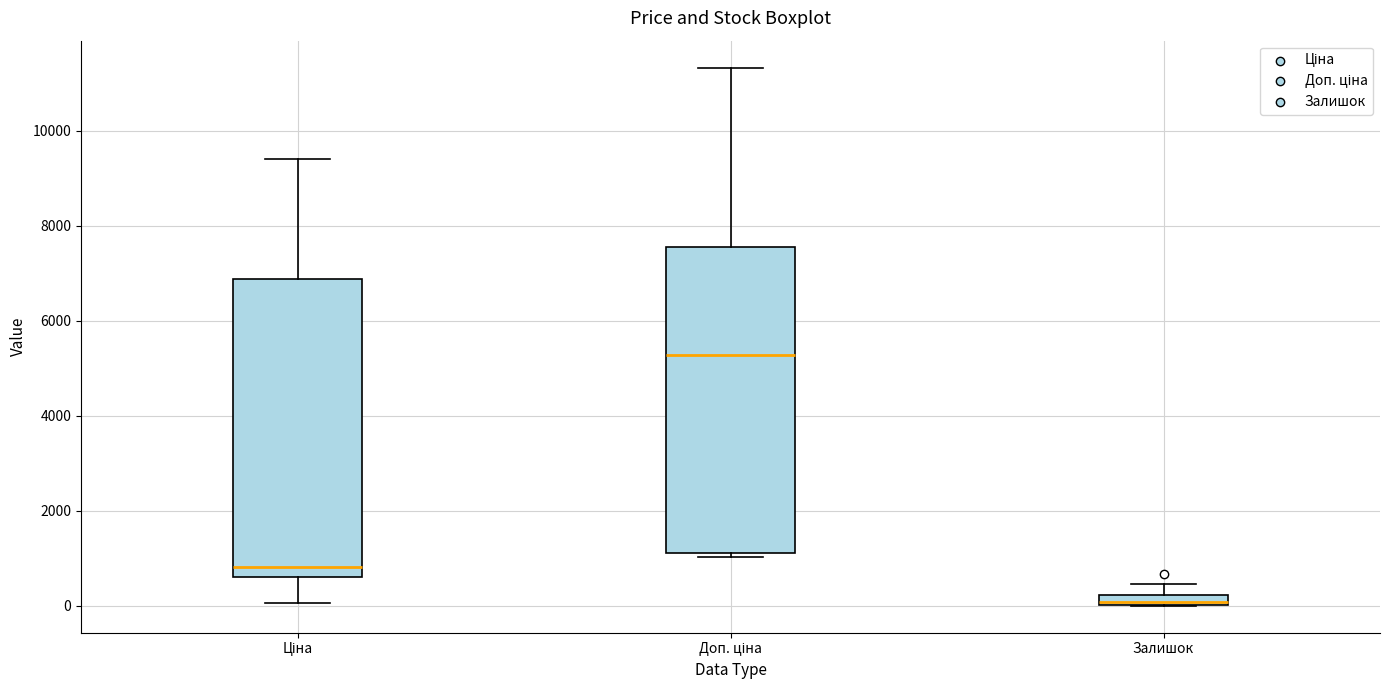

Which box's median line is the highest?

Доп. ціна